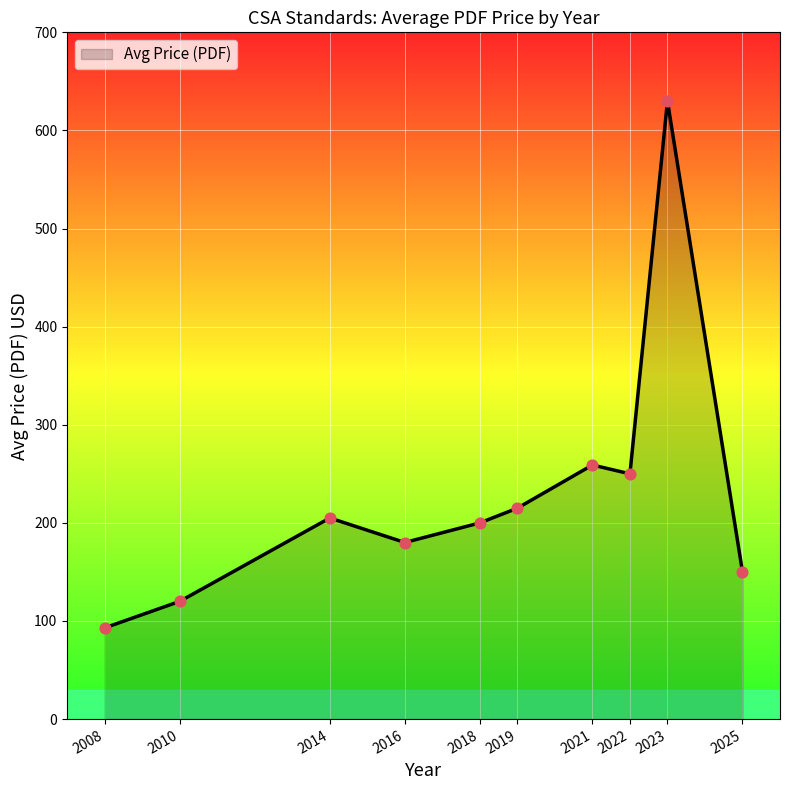

Approximately how many times larger is the value at 2014 compared to 2016?

1.1